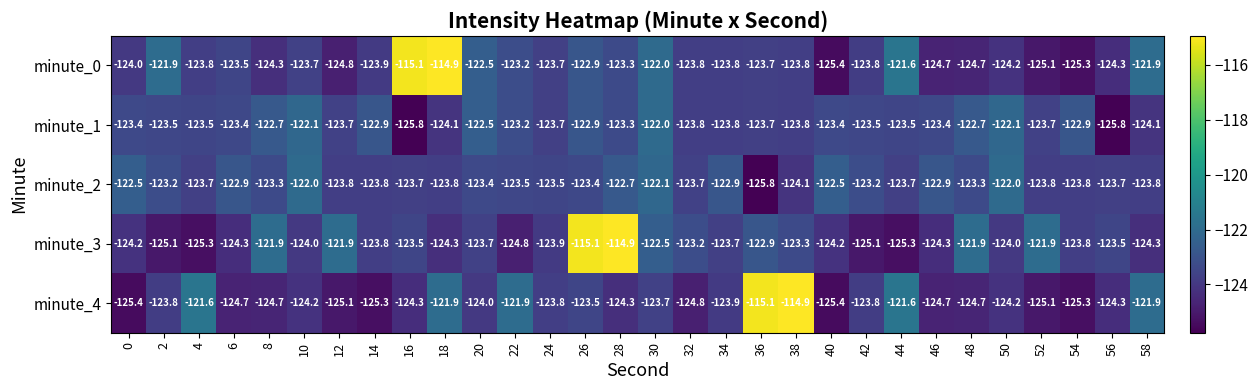

The value of minute_2 at 6 is -54.1. True or false?

False